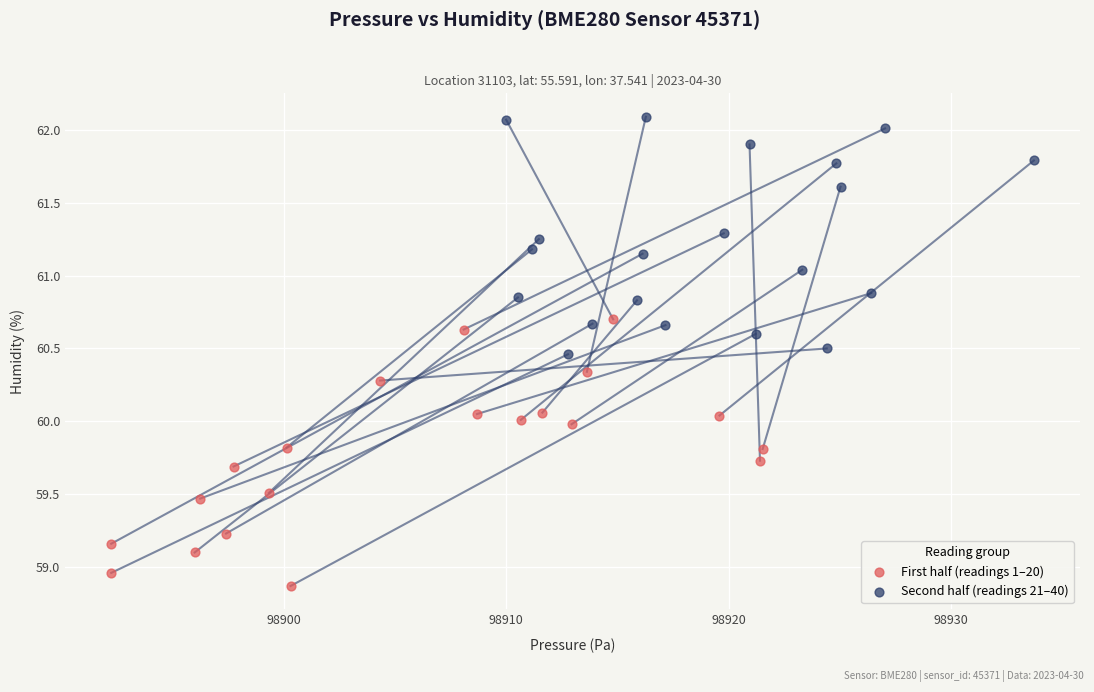

Which series reaches the maximum Y coordinate?

Second half (readings 21–40)